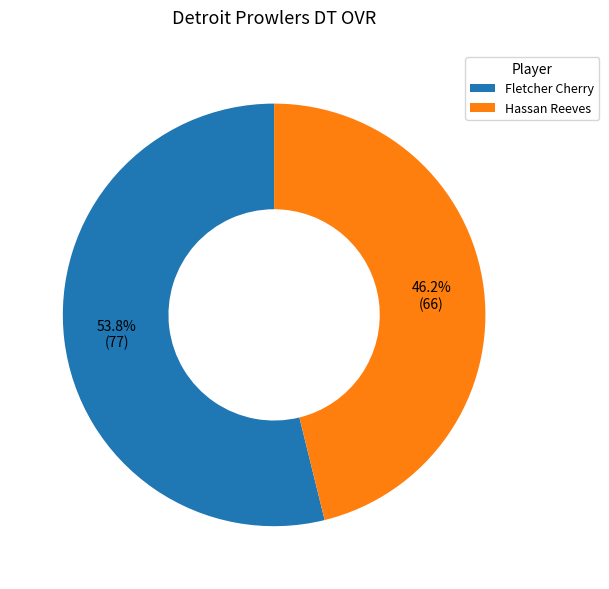

Is it true that Hassan Reeves is 46% of the pie?

True